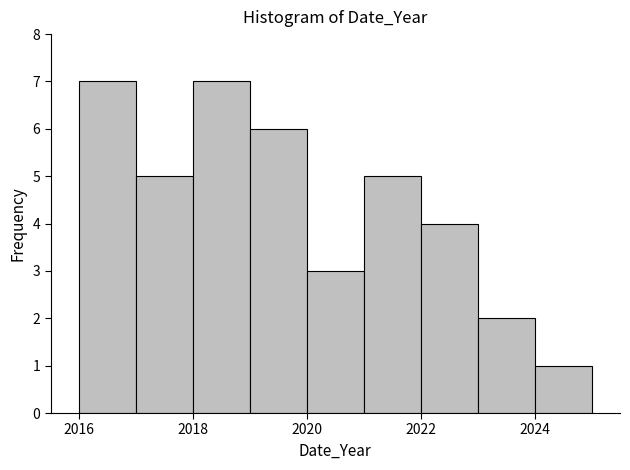

Reading left to right, list every bar in this chart as the range it spans on the x-axis followed by its height. The values are not printed on the chart, so give them approximately, as read against the axis.

2016 to 2017: 7
2017 to 2018: 5
2018 to 2019: 7
2019 to 2020: 6
2020 to 2021: 3
2021 to 2022: 5
2022 to 2023: 4
2023 to 2024: 2
2024 to 2025: 1